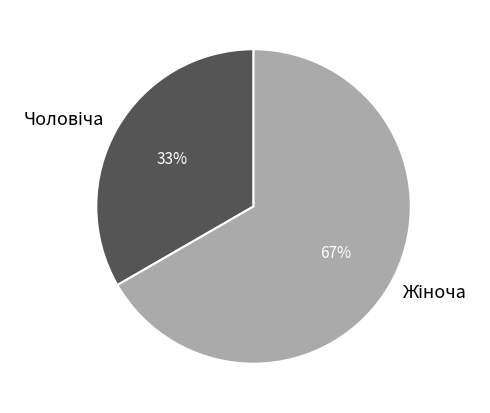

How many segments does this pie chart have?

2